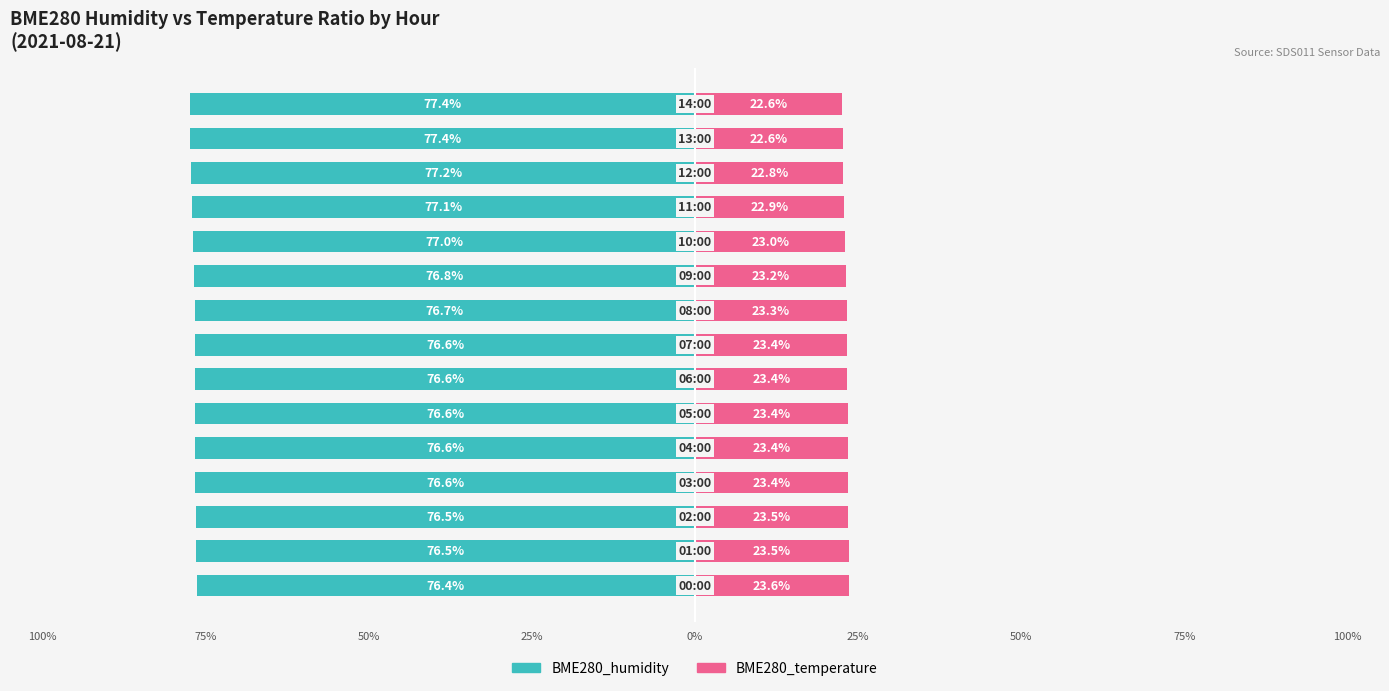

Reading left to right, transcribe all the data shown in this chart.

BME280_humidity: -76.4	-76.5	-76.5	-76.6	-76.6	-76.6	-76.6	-76.6	-76.7	-76.8	-77.0	-77.1	-77.2	-77.4	-77.4
BME280_temperature: 23.6	23.5	23.5	23.4	23.4	23.4	23.4	23.4	23.3	23.2	23.0	22.9	22.8	22.6	22.6